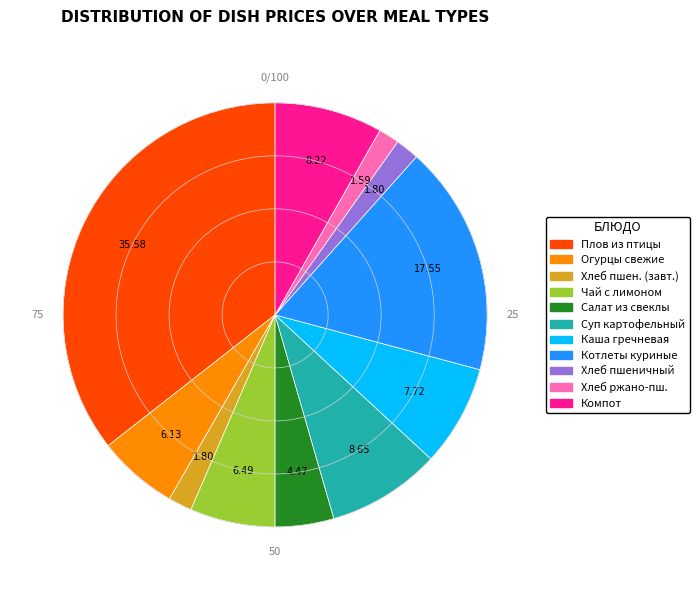

Is there a majority slice in this chart?

No